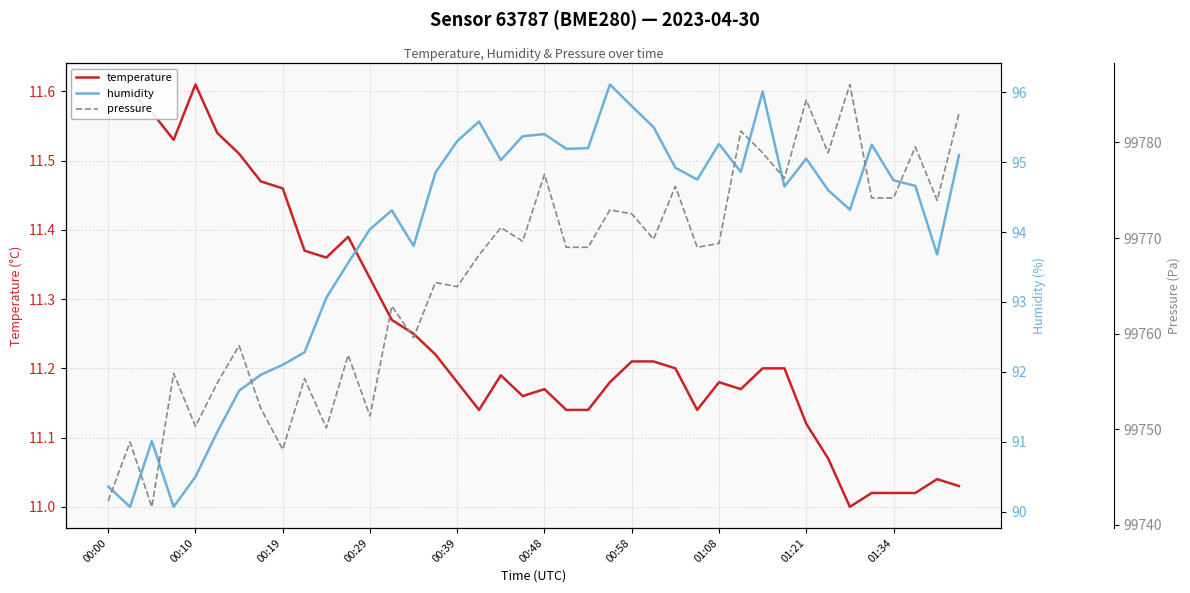

Is it true that humidity equals 27.8 at 00:48?

False